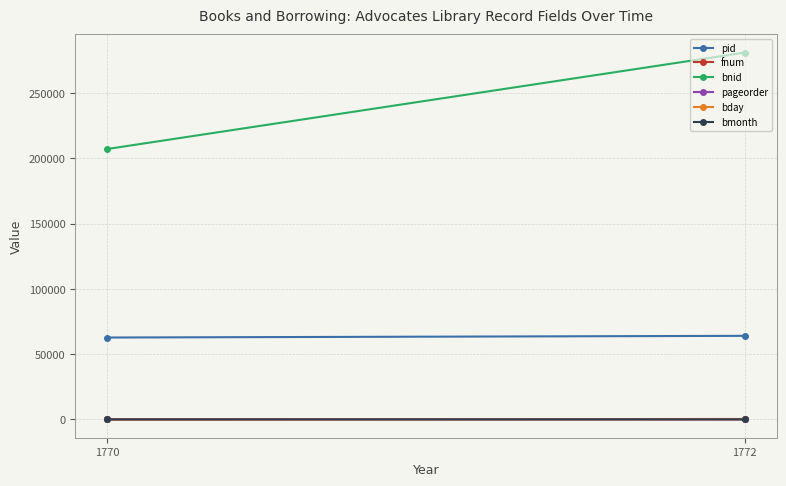

How many values in the pid series are below 64023?

1